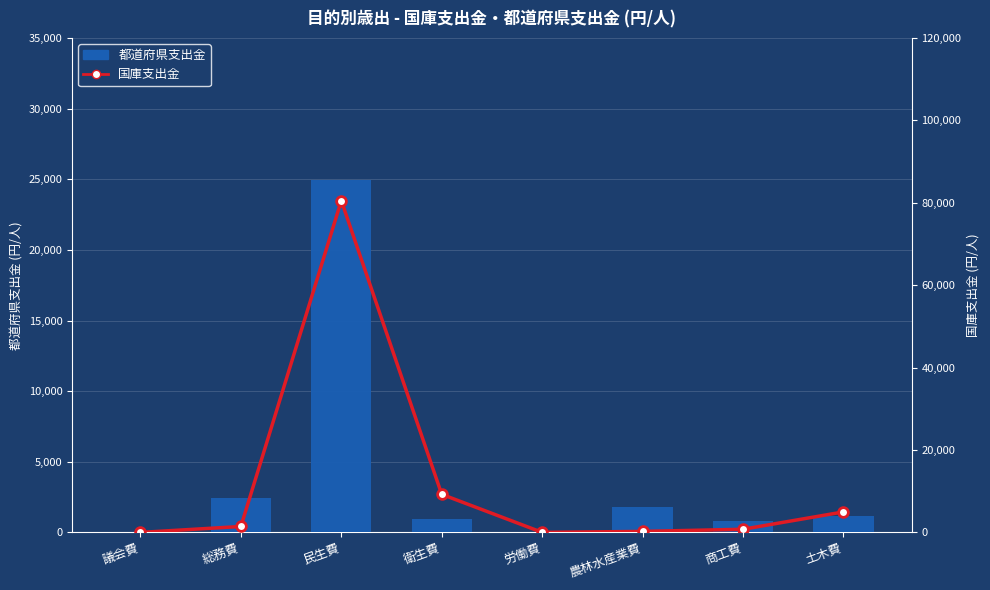

What is the label of the 5th bar from the right?

衛生費